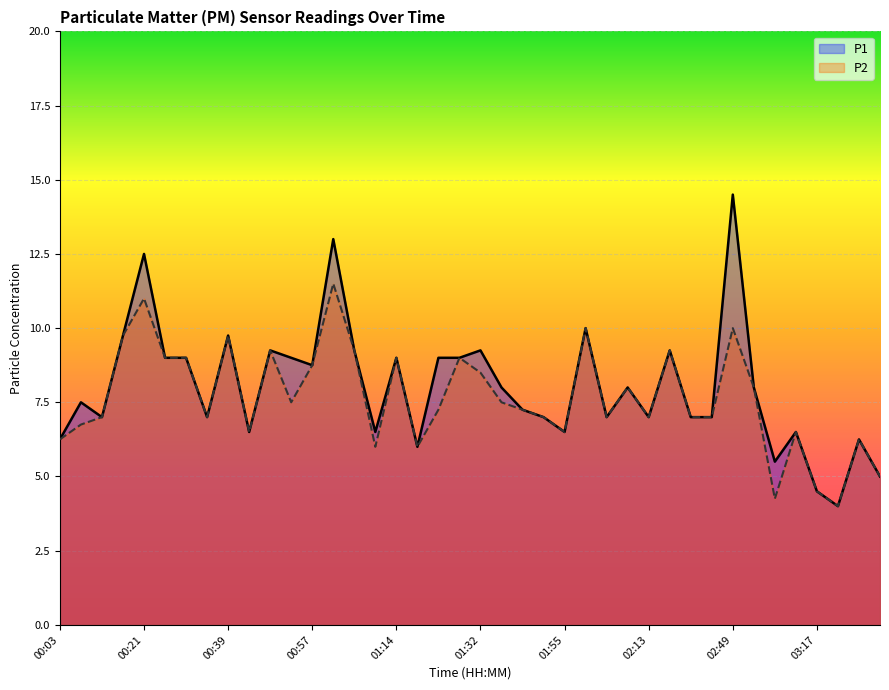

Reading left to right, what are all the values shown in this chart?

P1: 6.2	7.5	7.0	9.8	12.5	9.0	9.0	7.0	9.8	6.5	9.2	9.0	8.8	13.0	9.2	6.5	9.0	6.0	9.0	9.0	9.2	8.0	7.2	7.0	6.5	10.0	7.0	8.0	7.0	9.2	7.0	7.0	14.5	8.0	5.5	6.5	4.5	4.0	6.2	5.0
P2: 6.2	6.8	7.0	9.8	11.0	9.0	9.0	7.0	9.8	6.5	9.2	7.5	8.8	11.5	9.2	6.0	9.0	6.0	7.2	9.0	8.5	7.5	7.2	7.0	6.5	10.0	7.0	8.0	7.0	9.2	7.0	7.0	10.0	8.0	4.2	6.5	4.5	4.0	6.2	5.0